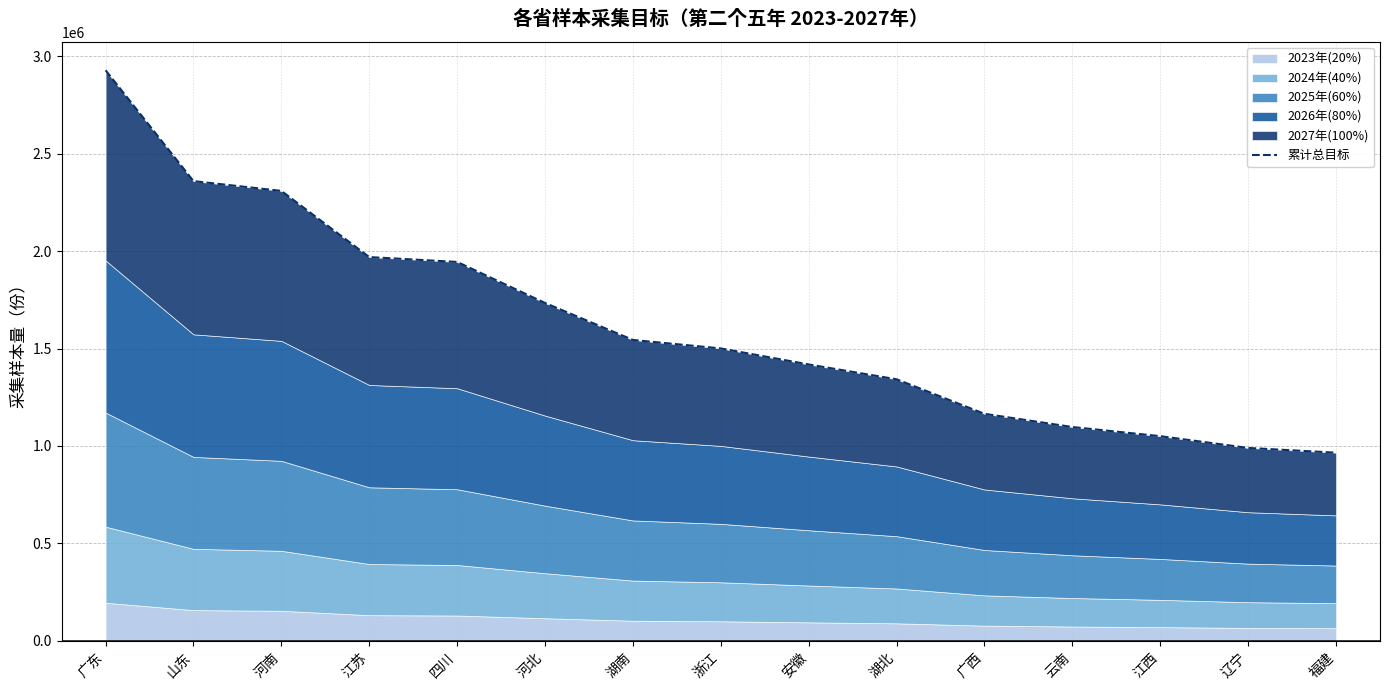

Rank the categories by value from lowest to highest.

福建, 辽宁, 江西, 云南, 广西, 湖北, 安徽, 浙江, 湖南, 河北, 四川, 江苏, 河南, 山东, 广东